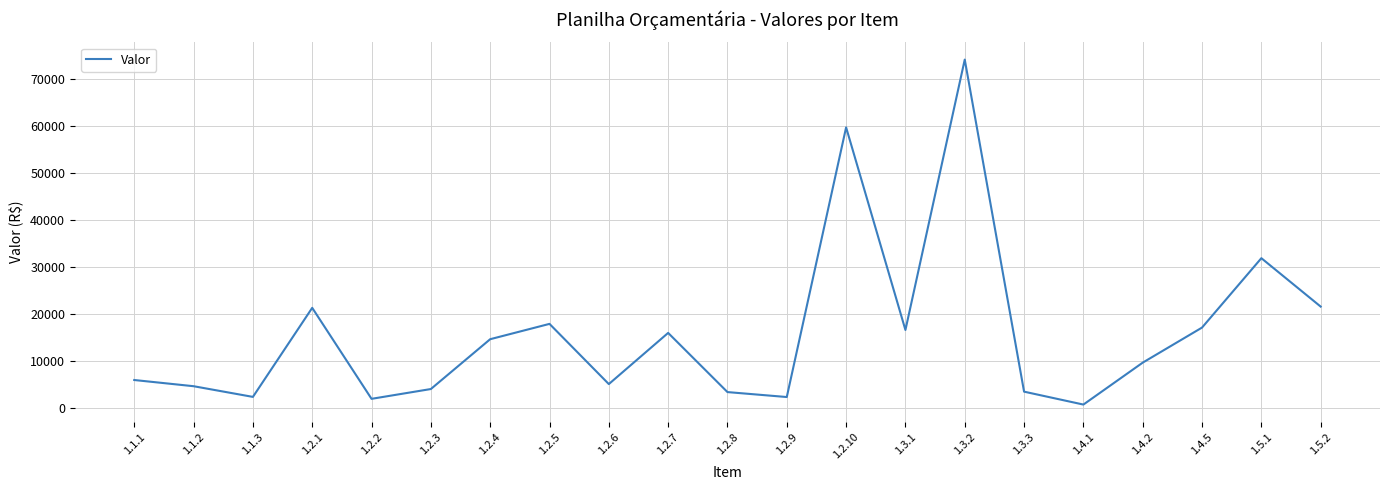

Does the chart have visible grid lines?

Yes